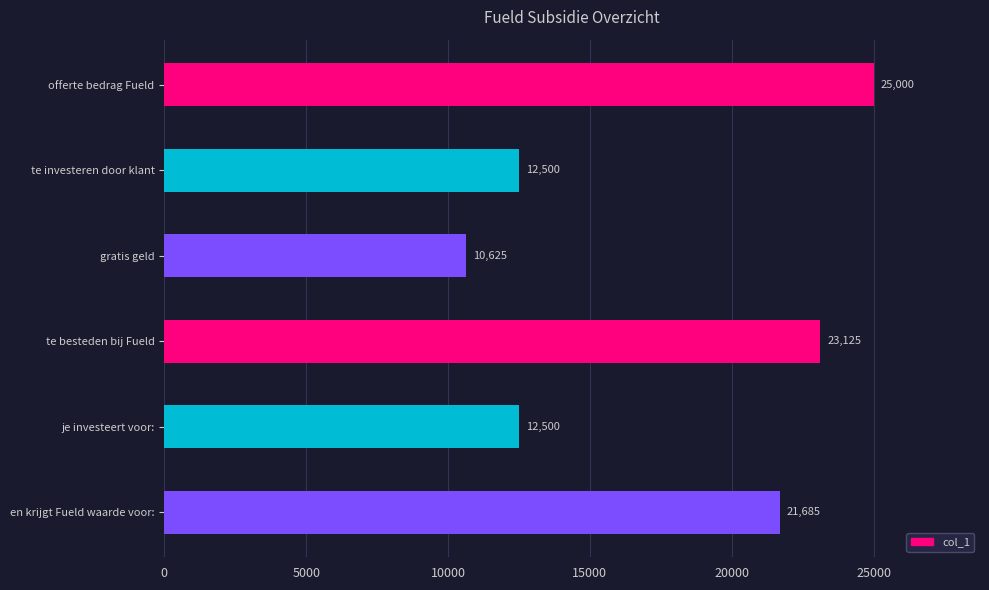

The value at je investeert voor: is 12500. True or false?

True